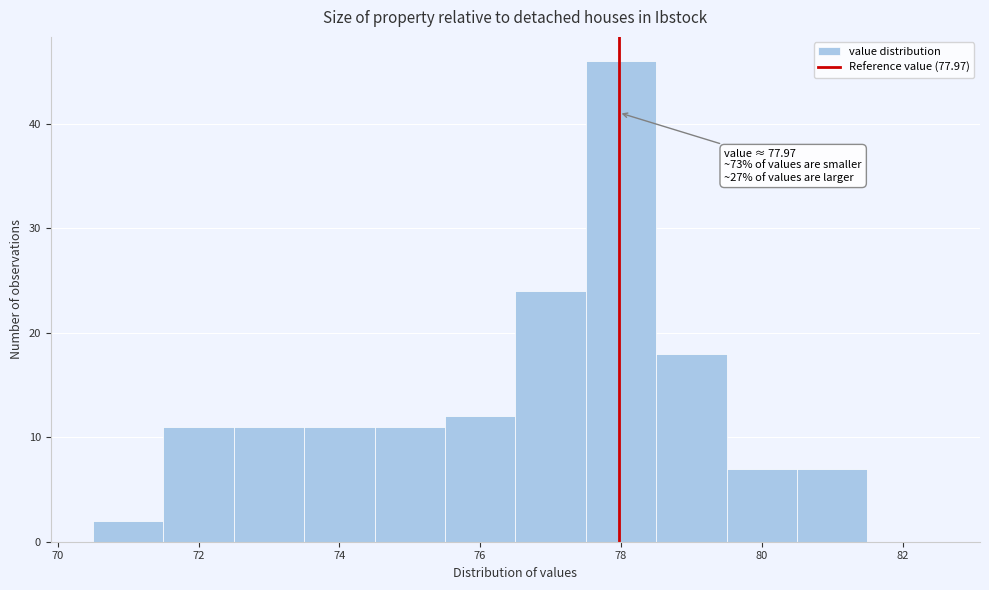

Over which range of the x-axis is the bar tallest?

77.5 to 78.5